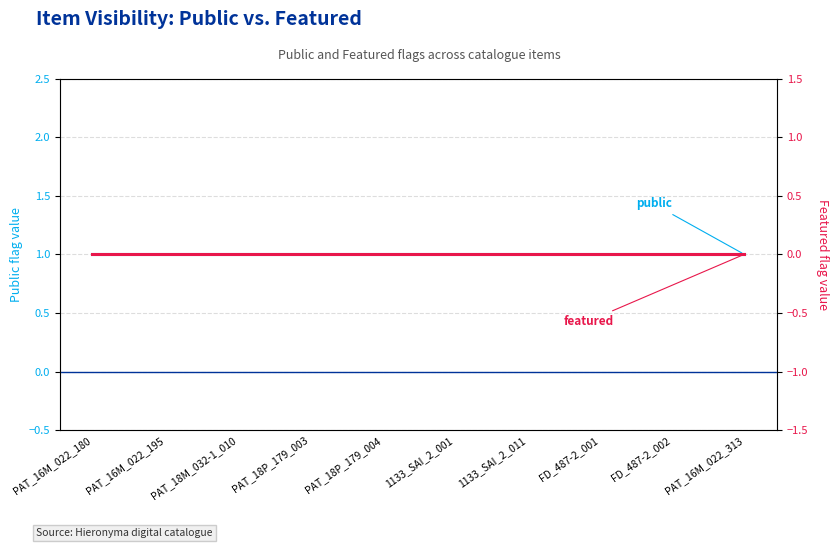

At which label is public closest to 1?

PAT_16M_022_180